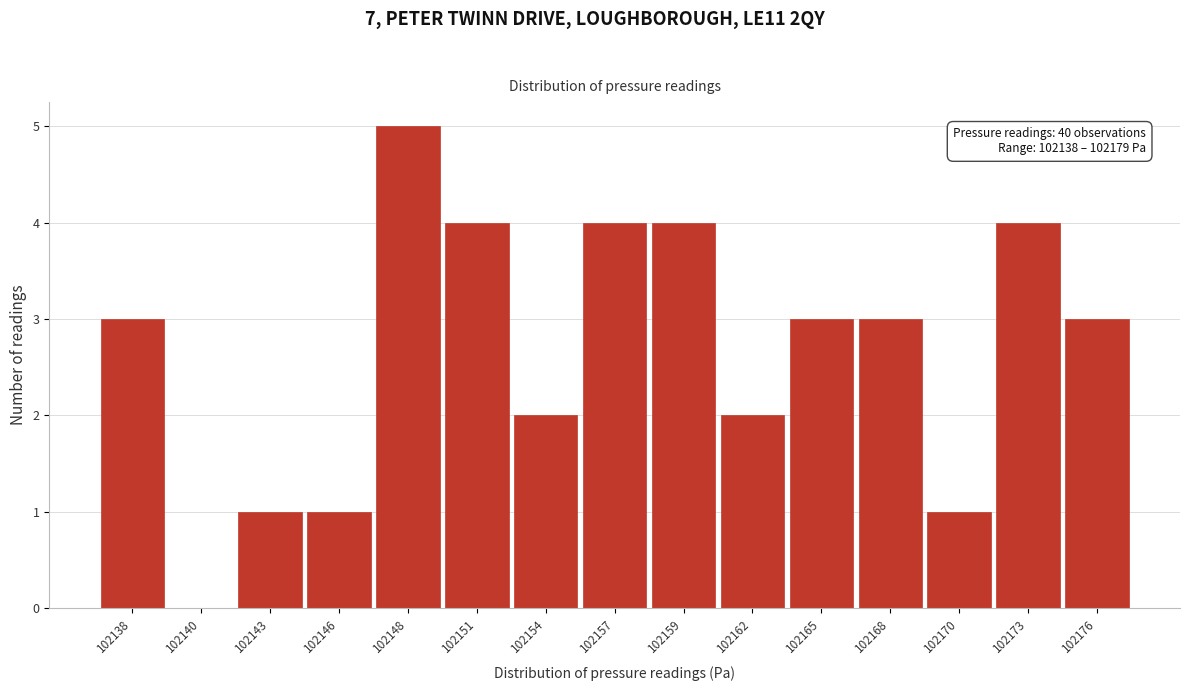

Reading left to right, extract all data points from this chart.

102138=3	102140=0	102143=1	102146=1	102148=5	102151=4	102154=2	102157=4	102159=4	102162=2	102165=3	102168=3	102170=1	102173=4	102176=3